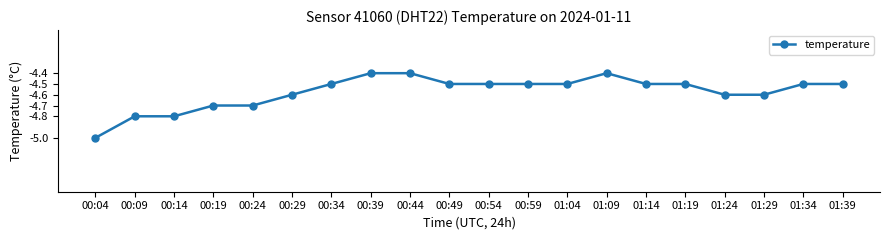

True or false: the data has more than 0 interior local peaks.

True